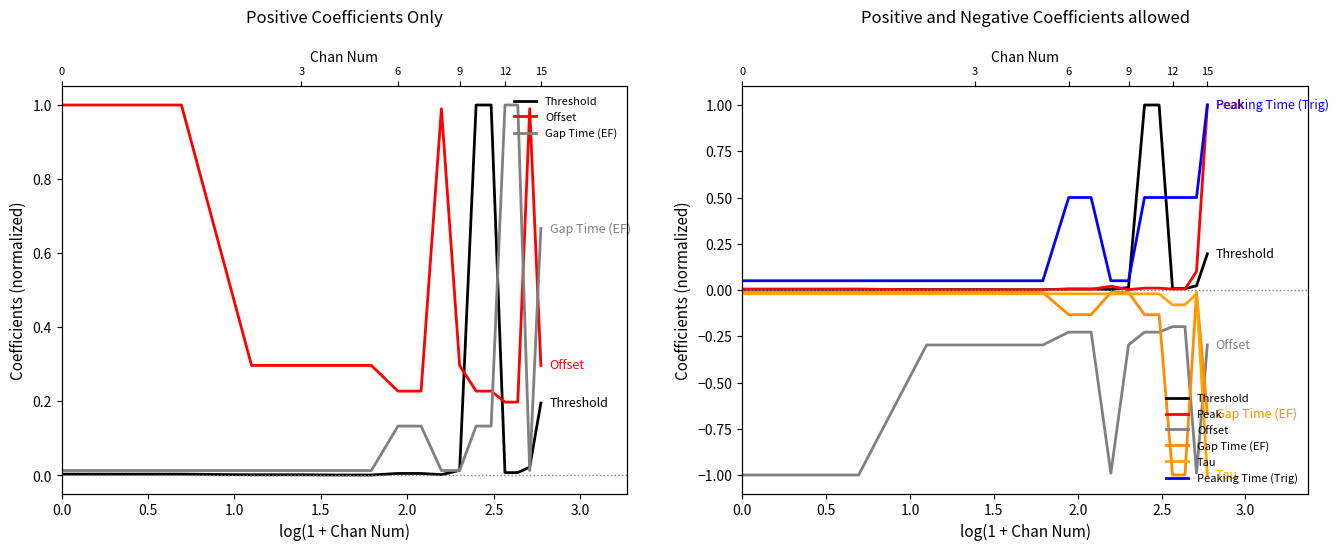

What position from the right is 2.0?

12